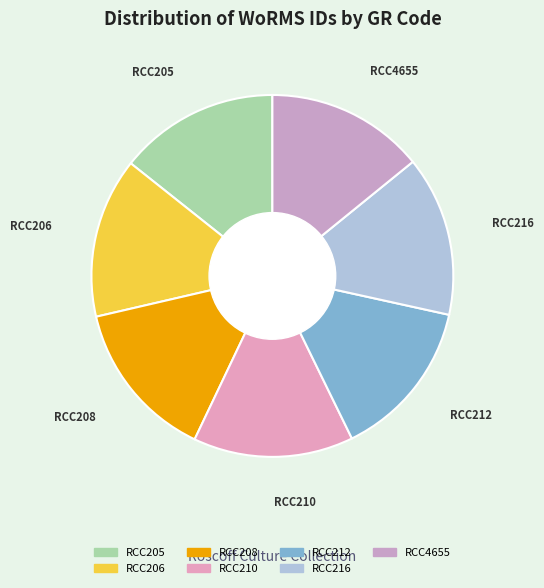

What is the ratio of the value at RCC208 to the value at RCC205?

1.0